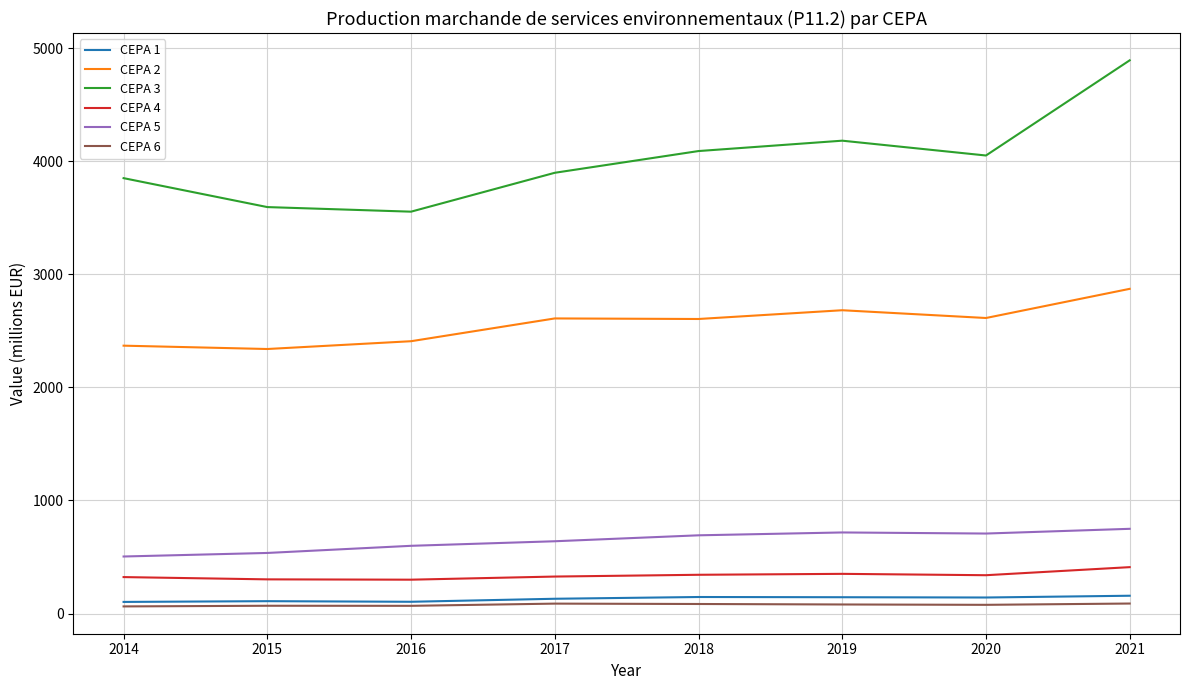

Which series has the largest total across all categories?

CEPA 3